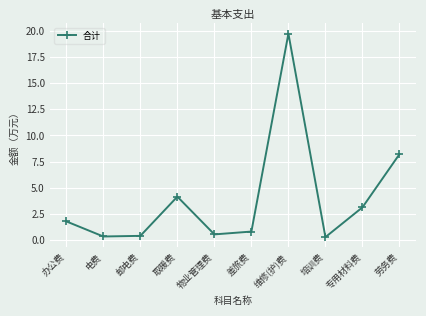

Count the number of data series in this chart.

1